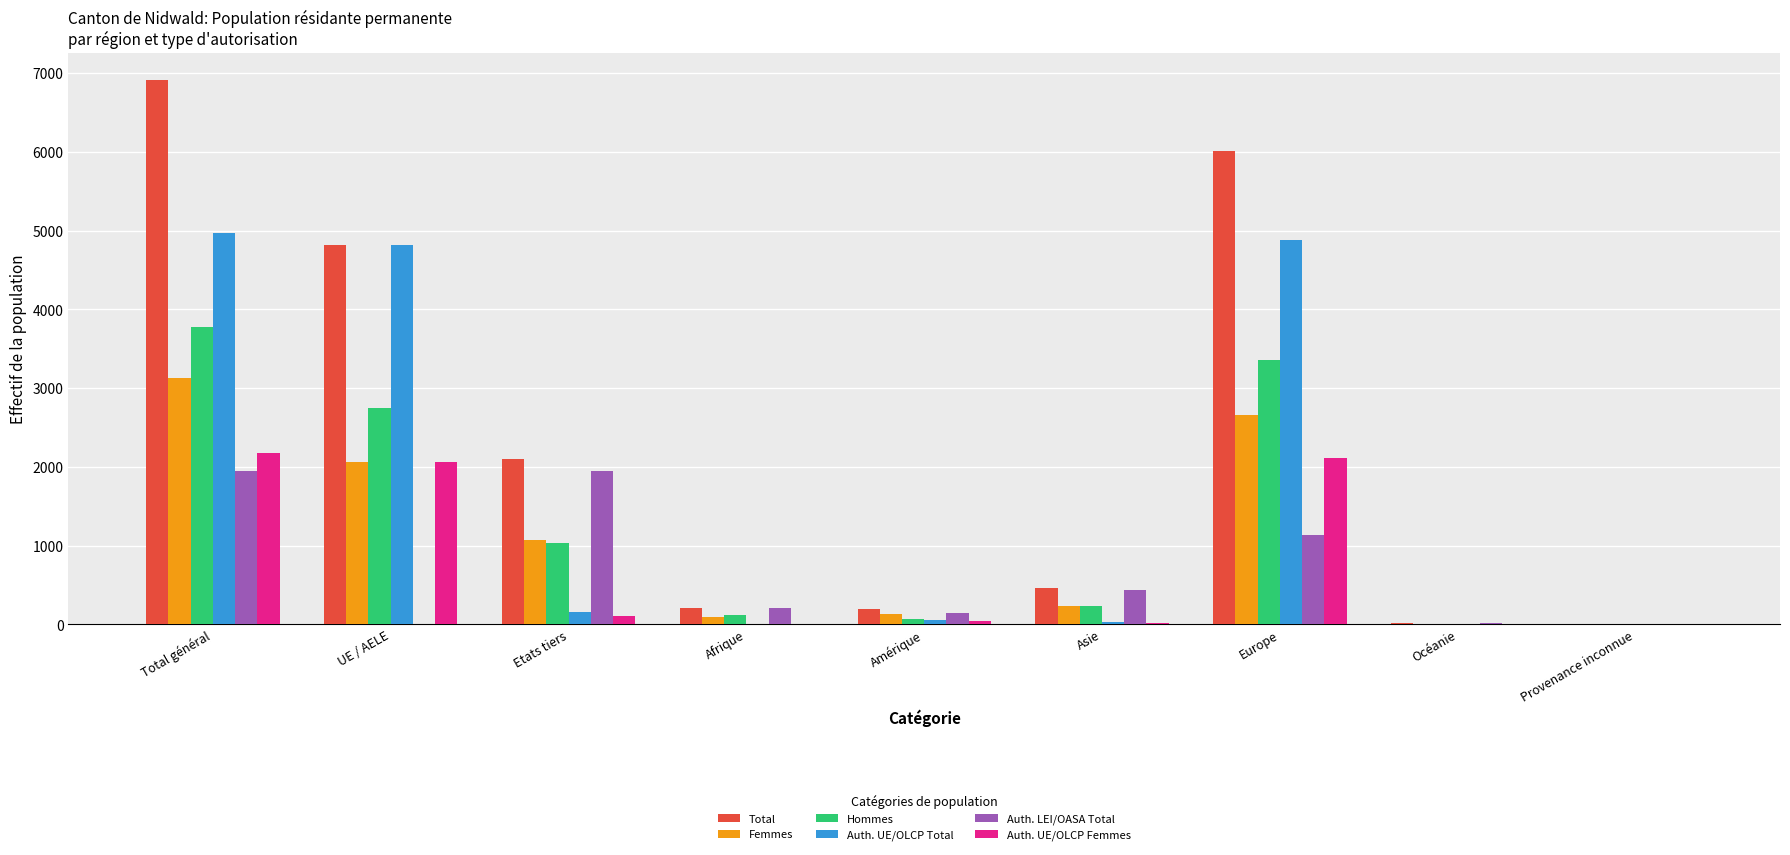

What is the sum of all Hommes values?

11349